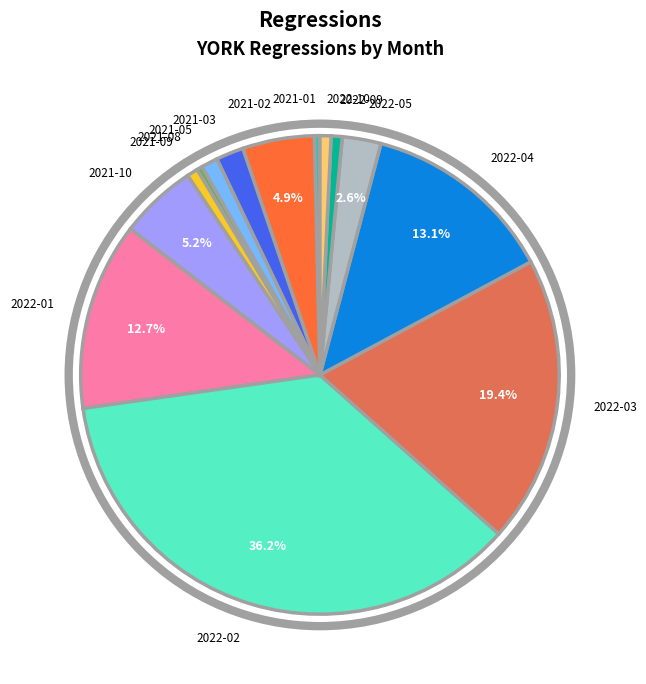

Which category has the biggest portion of the pie?

2022-02